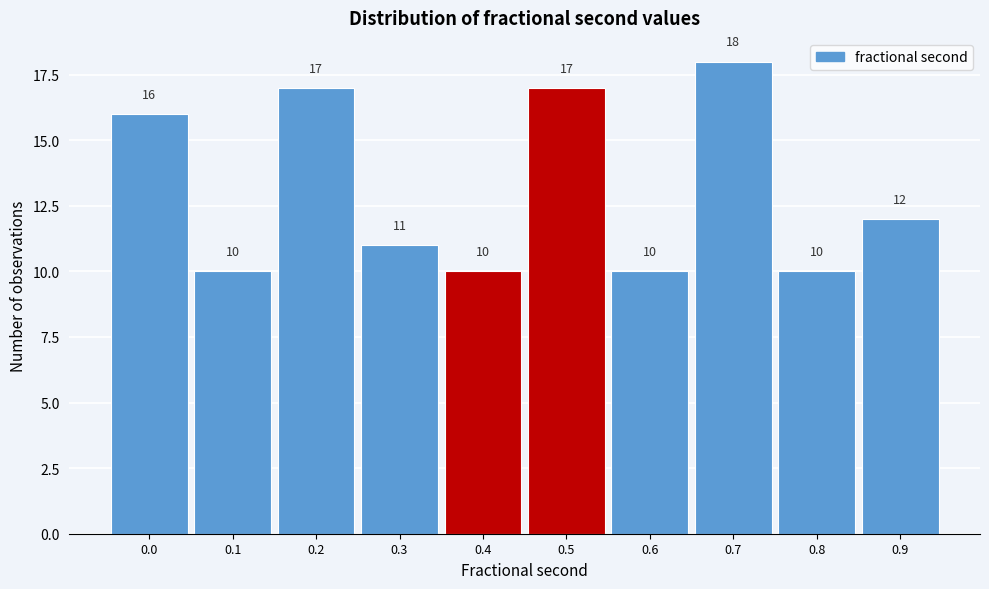

Reading left to right, list all the values displayed in this chart.

0.0=16	0.1=10	0.2=17	0.3=11	0.4=10	0.5=17	0.6=10	0.7=18	0.8=10	0.9=12